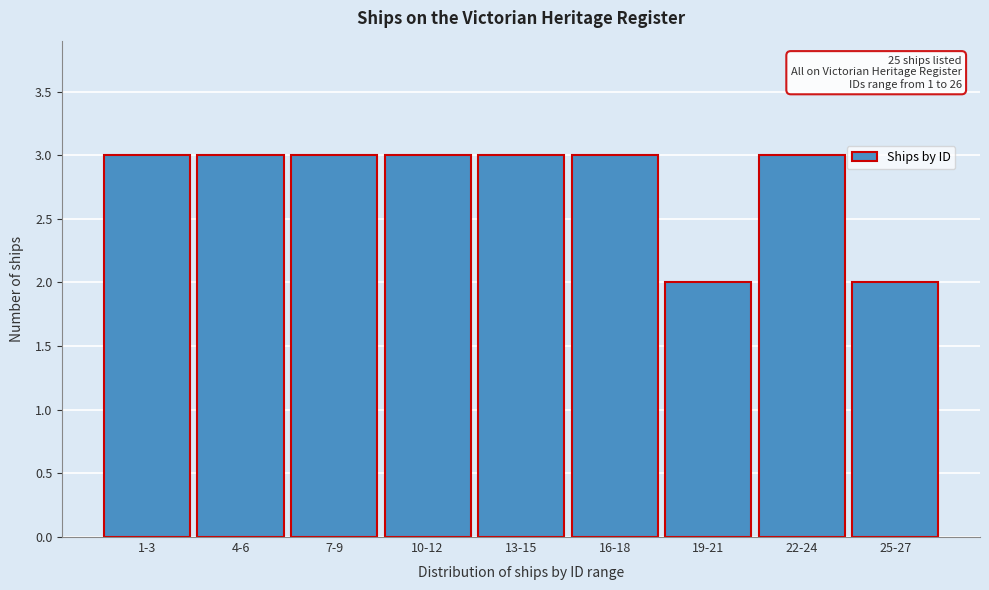

Reading left to right, what are all the values shown in this chart?

3	3	3	3	3	3	2	3	2